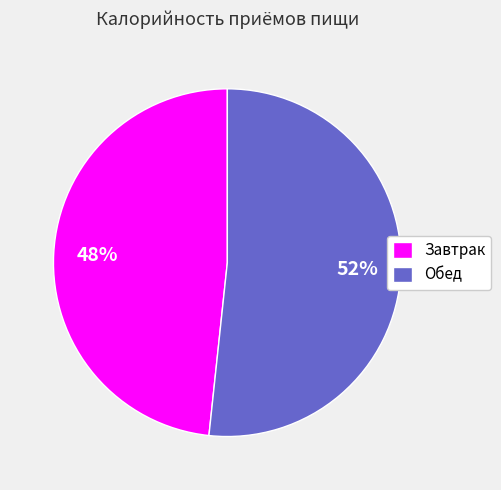

To the nearest percent, what portion does Завтрак represent?

48%